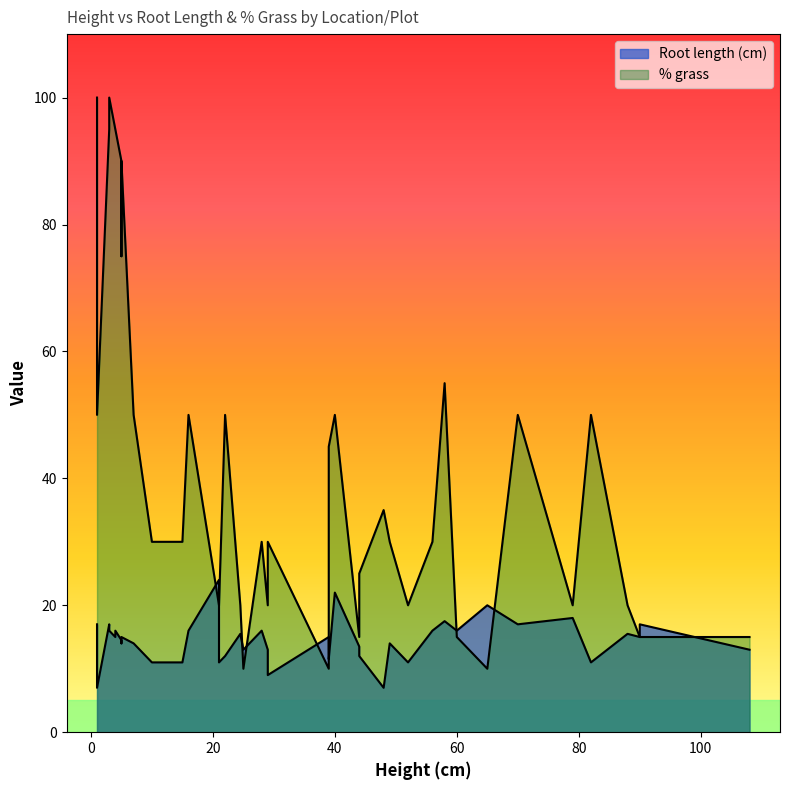

What is the value of the Root length (cm) point at the 13th from the left?

11.5